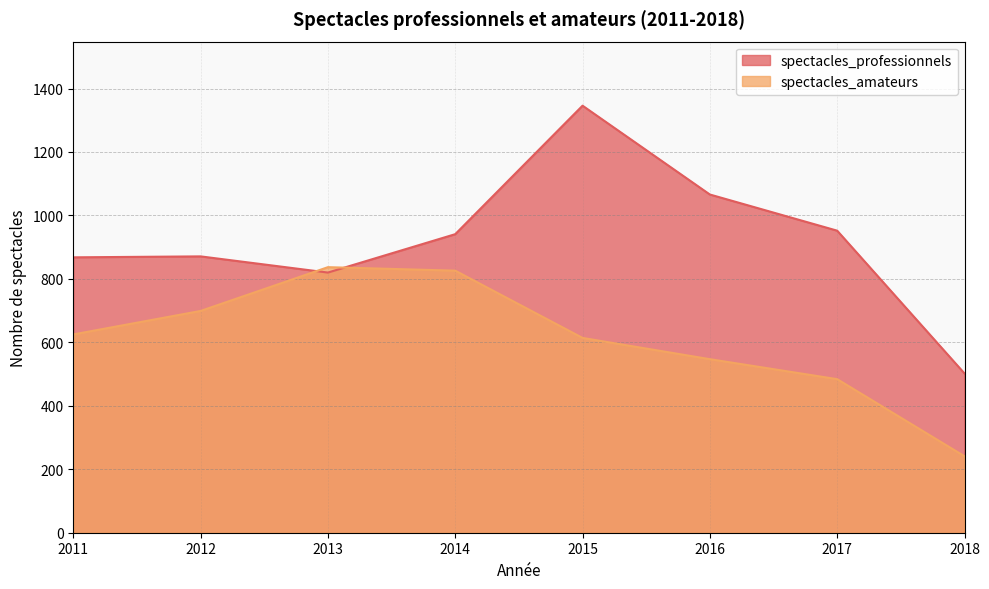

Does the chart display data point markers on the line(s)?

No